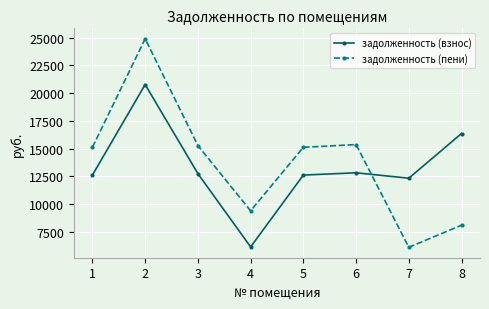

What is the value of the задолженность (взнос) point at the 8th from the left?

16358.2